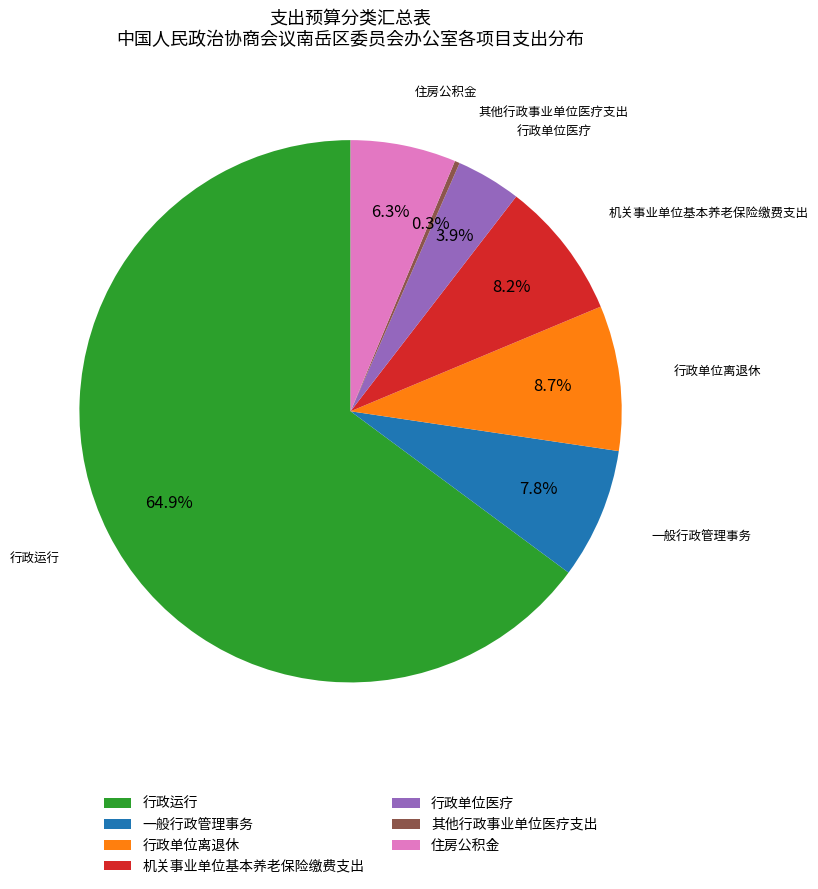

Does 行政单位医疗 account for over 50% of the chart?

No